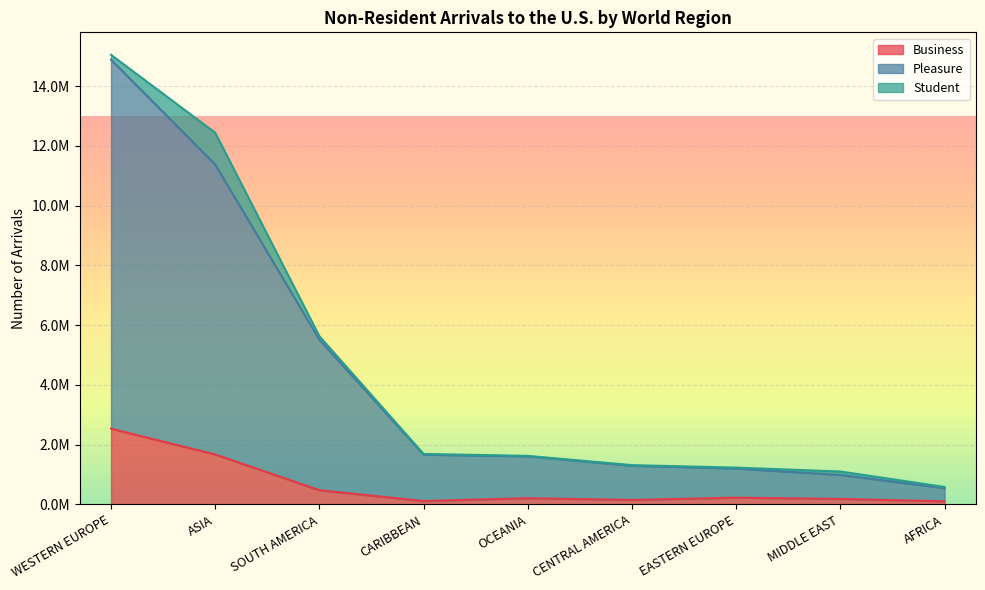

What is the difference between the highest and lowest values at EASTERN EUROPE?

974529